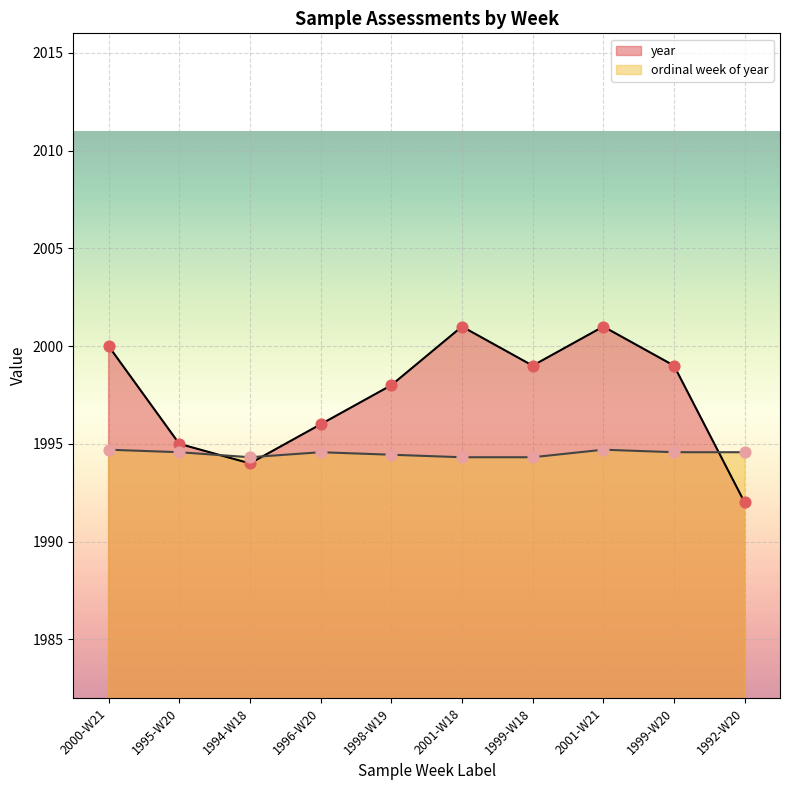

Is the value of ordinal week of year at 1995-W20 greater than the value of year at 1999-W18?

No